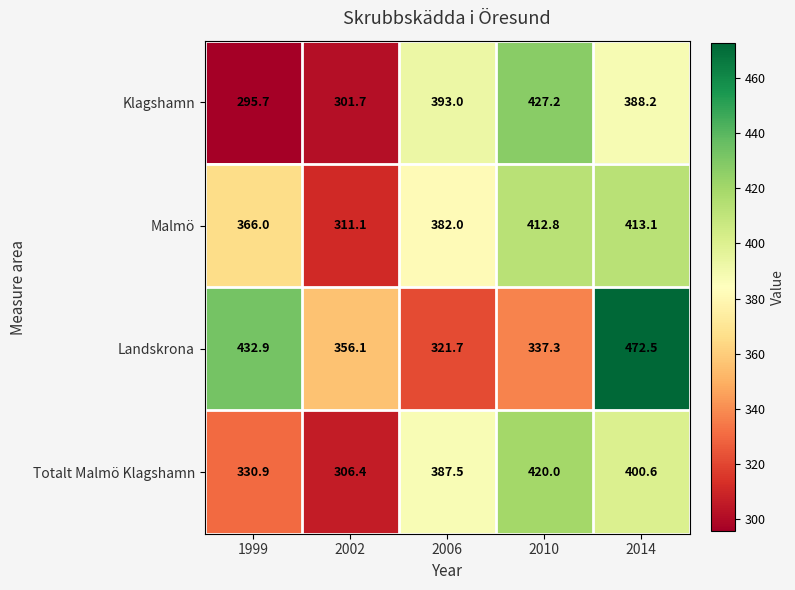

What is the minimum value shown in the chart?

295.7